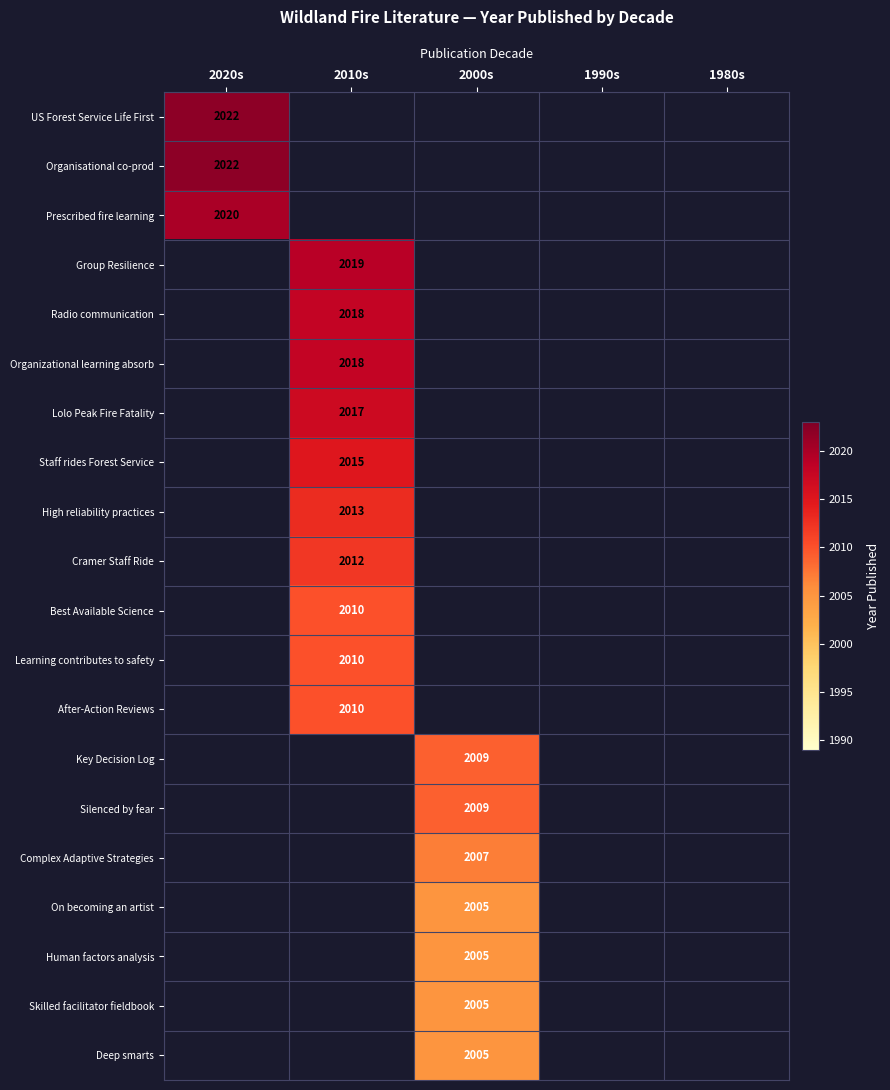

What is the maximum value shown in the chart?

2022